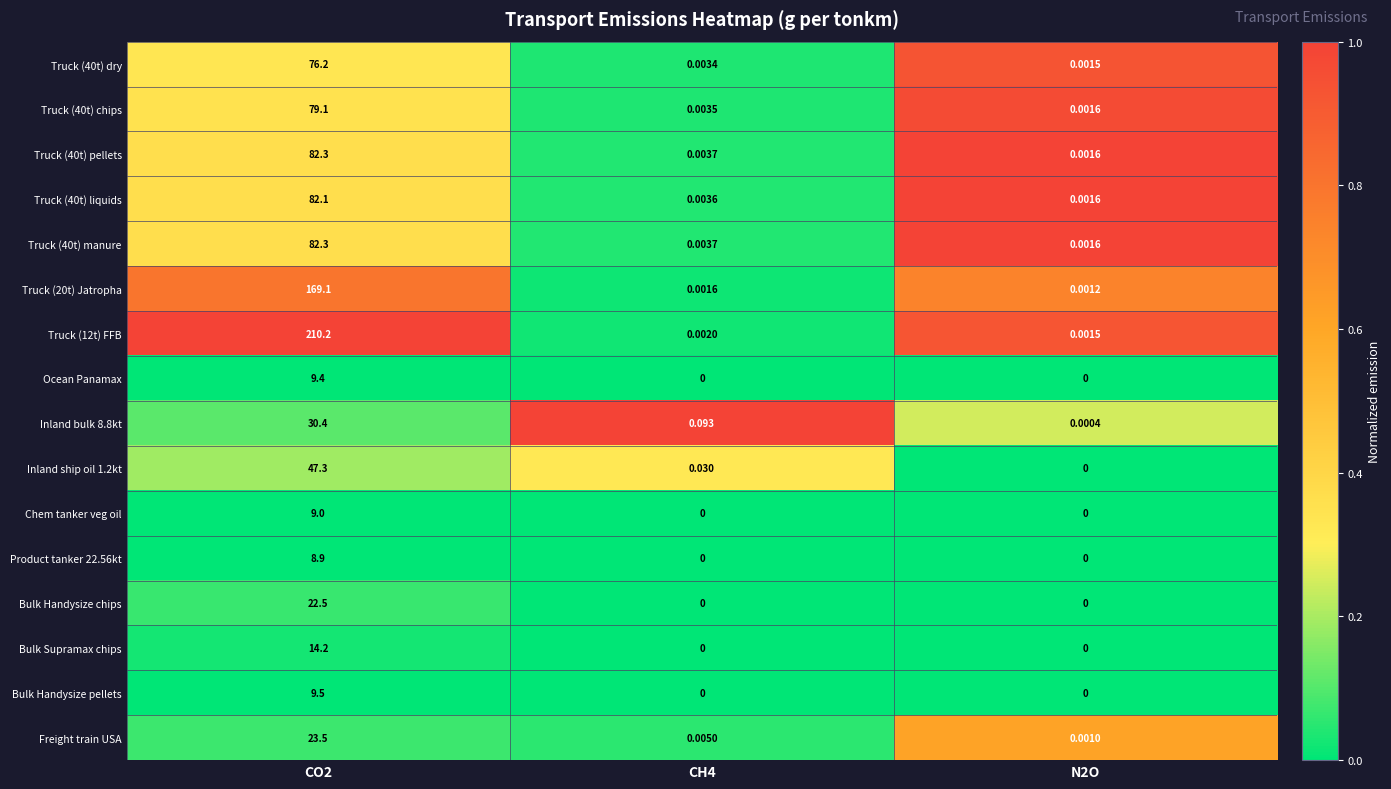

Is the value of Truck (12t) FFB at N2O greater than the value of Chem tanker veg oil at CH4?

Yes